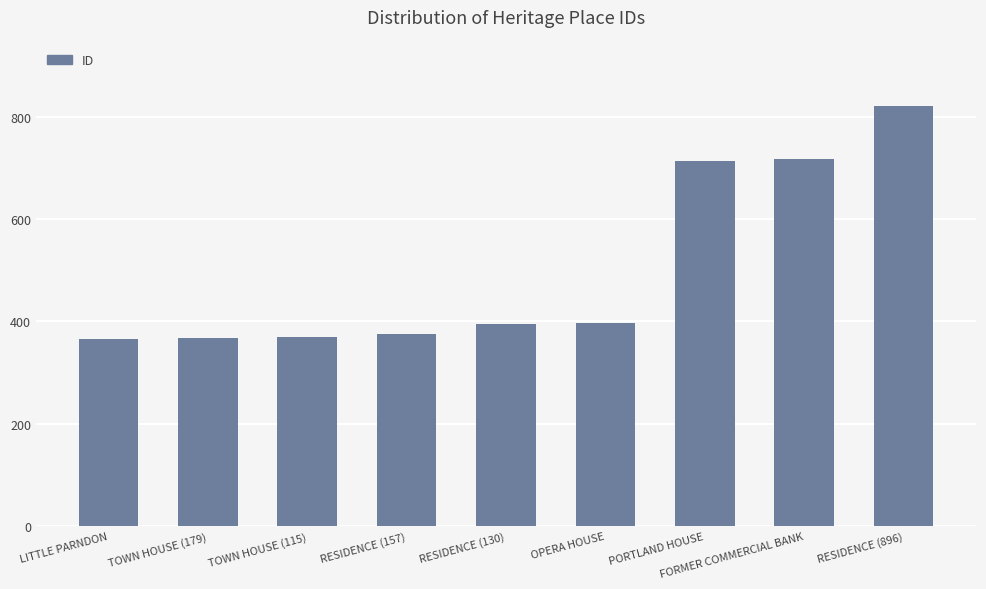

What is the value of the 7th bar from the left?

713